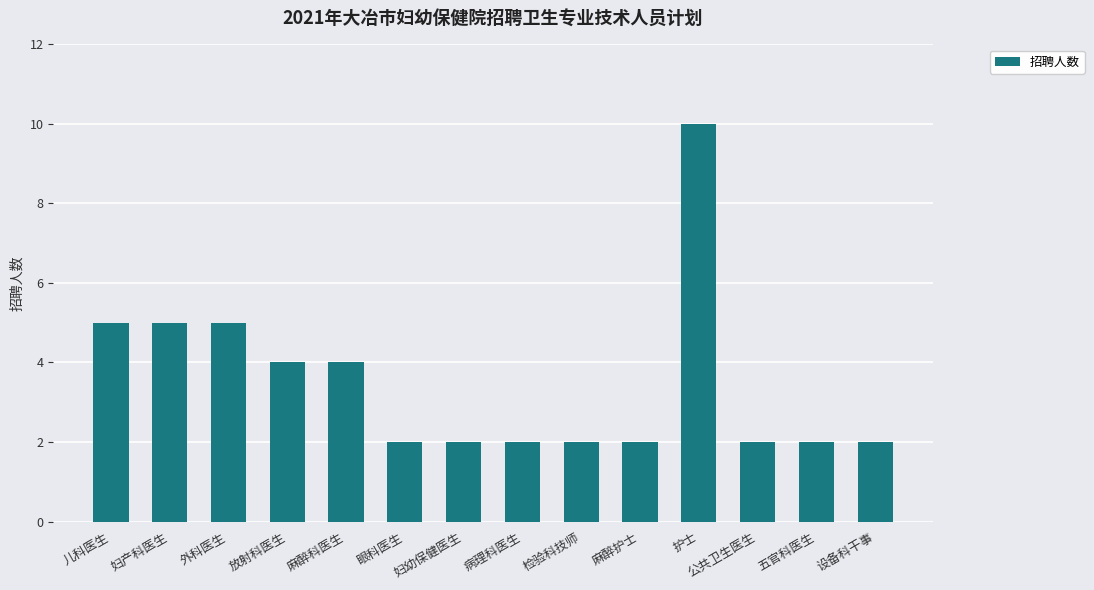

The chart shows a value of 5 at 妇产科医生. True or false?

True